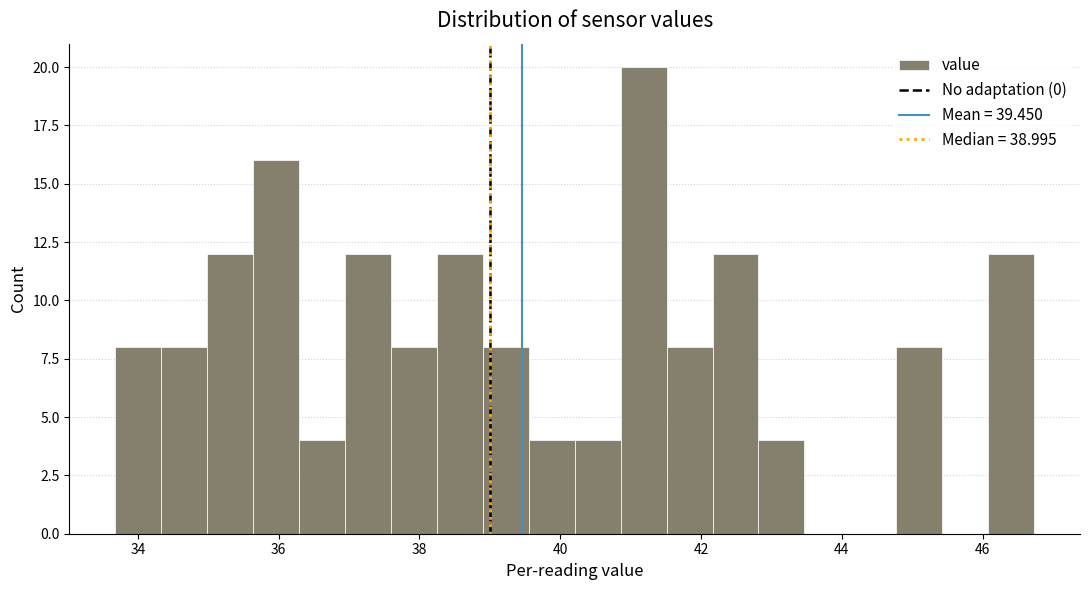

Read against the x-axis, roughly where is the centre of the tallest bar?

41.2